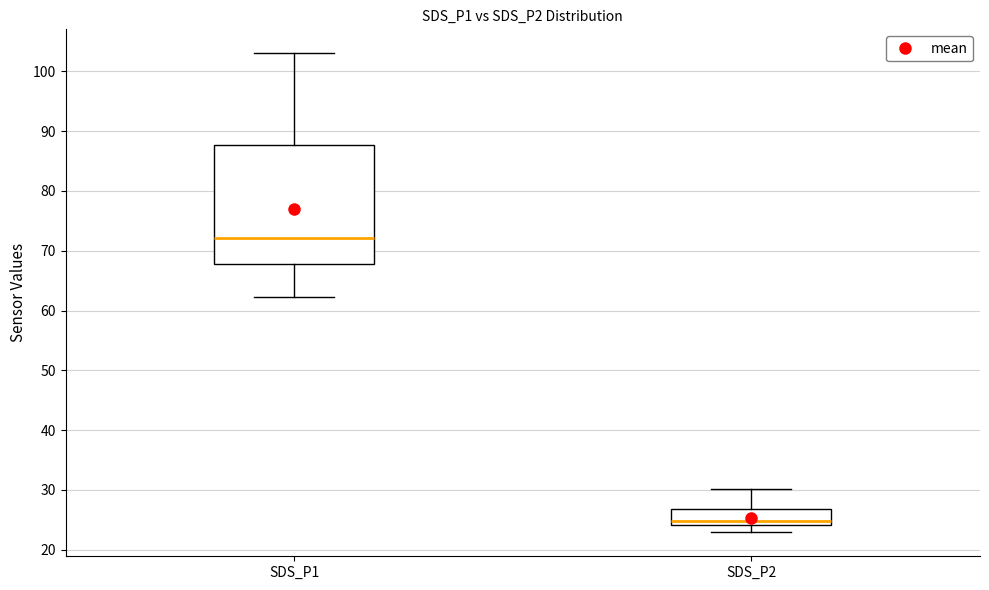

Reading left to right, read every box against the y-axis: the position of its median line, the range the box covers, and the ends of its whiskers. The values are not printed on the chart, so give them approximately, as read against the axis.

SDS_P1: median 72, box 68 to 88, whiskers 62 to 103
SDS_P2: median 25, box 24 to 27, whiskers 23 to 30